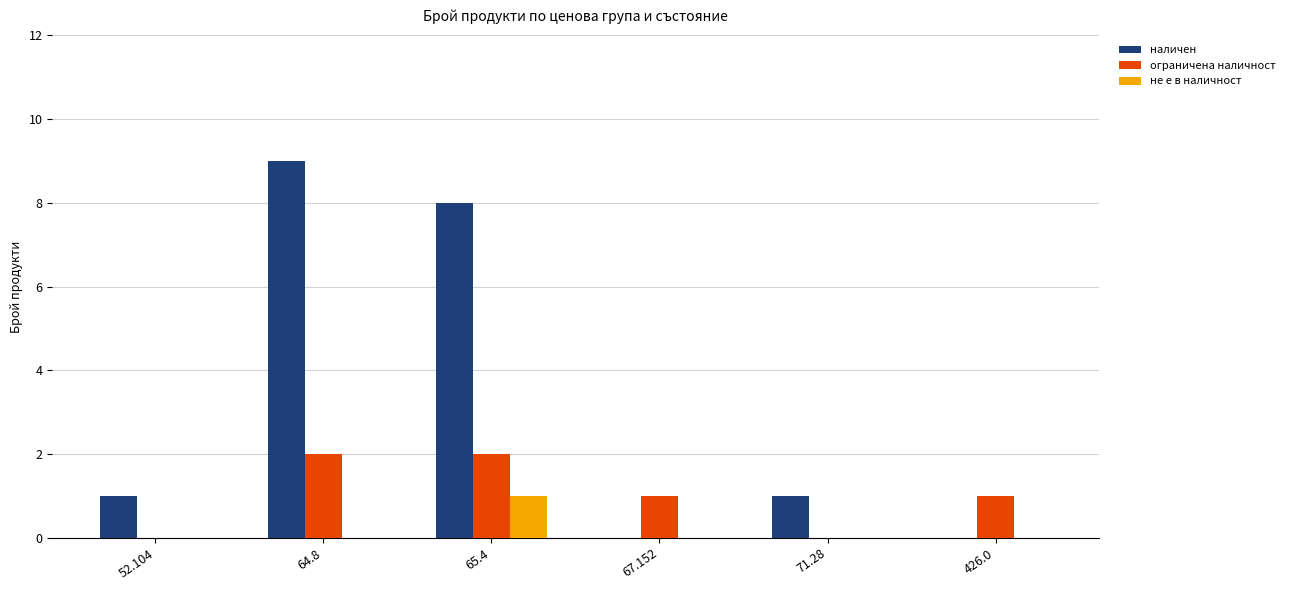

What is the total value across all series at 64.8?

11